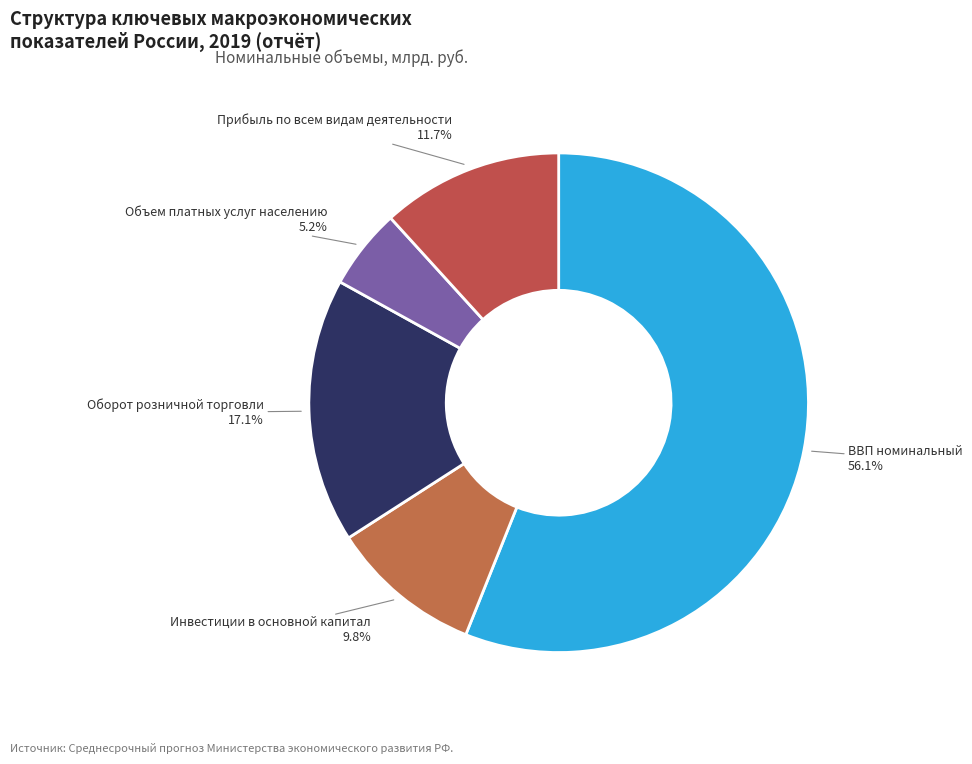

Which slice is the smallest?

Объем платных услуг населению